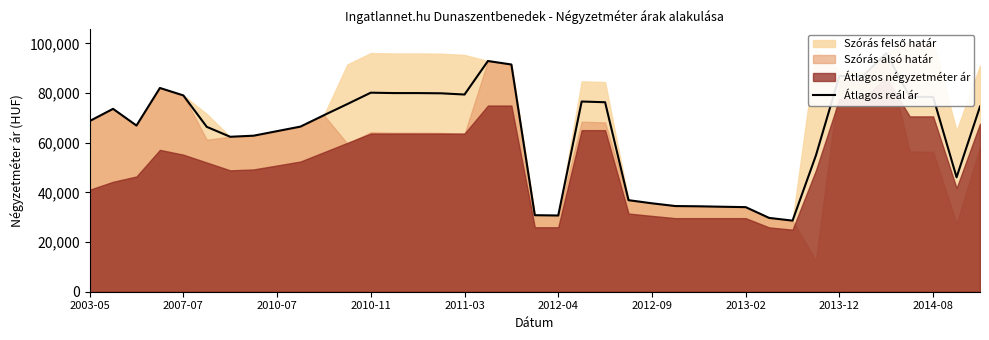

True or false: there are more than 1 points higher than both neighbors.

True